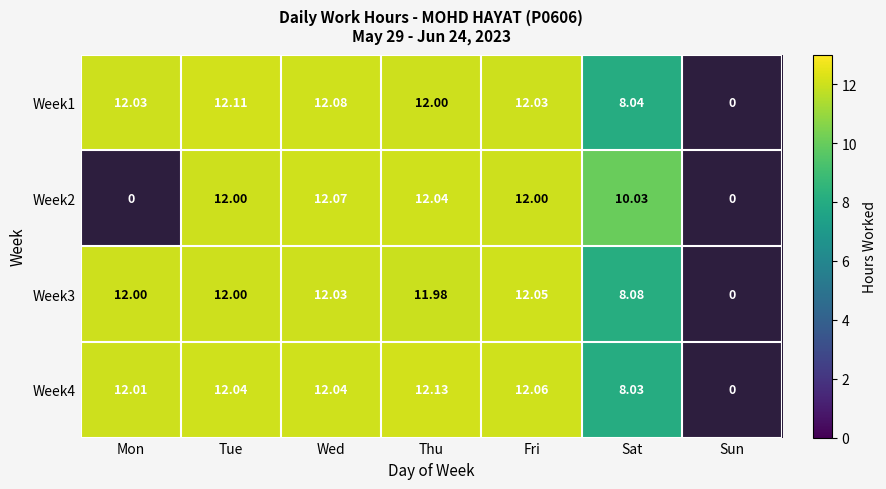

At which category is the sum across all series the highest?

Wed